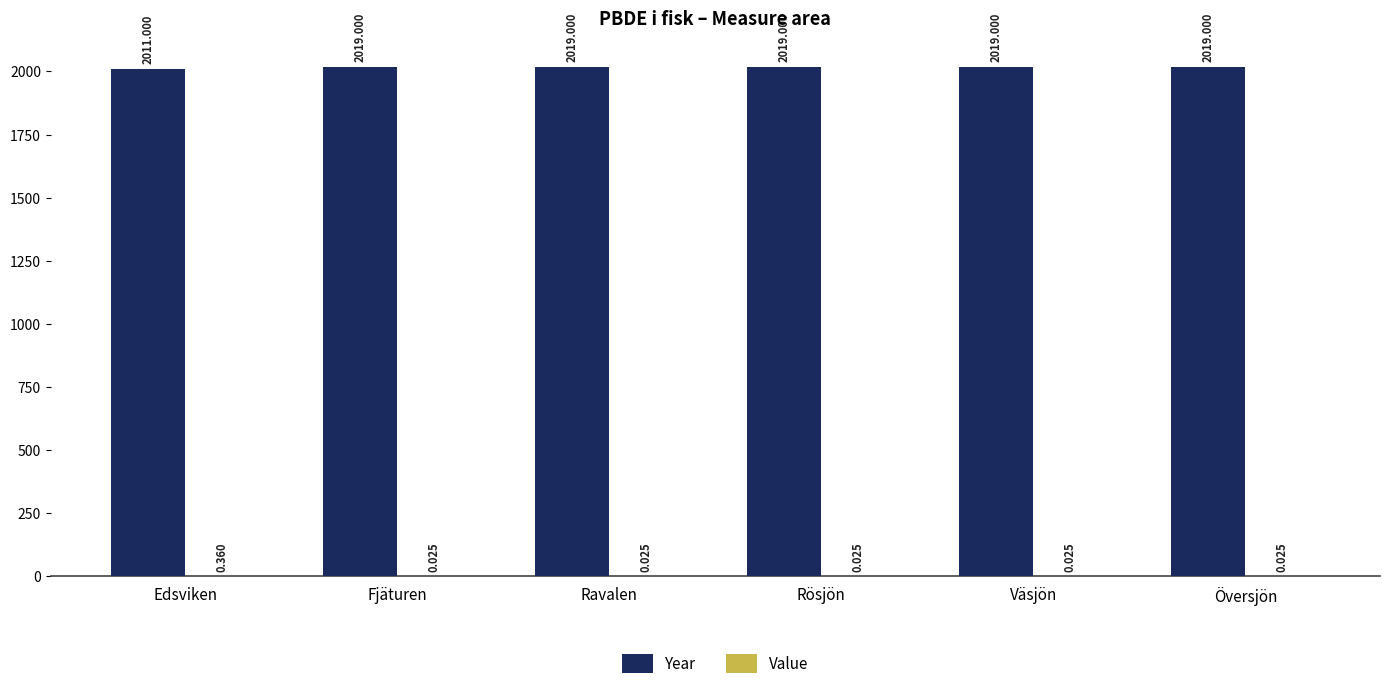

Where is Year nearest to the value 2015?

Edsviken